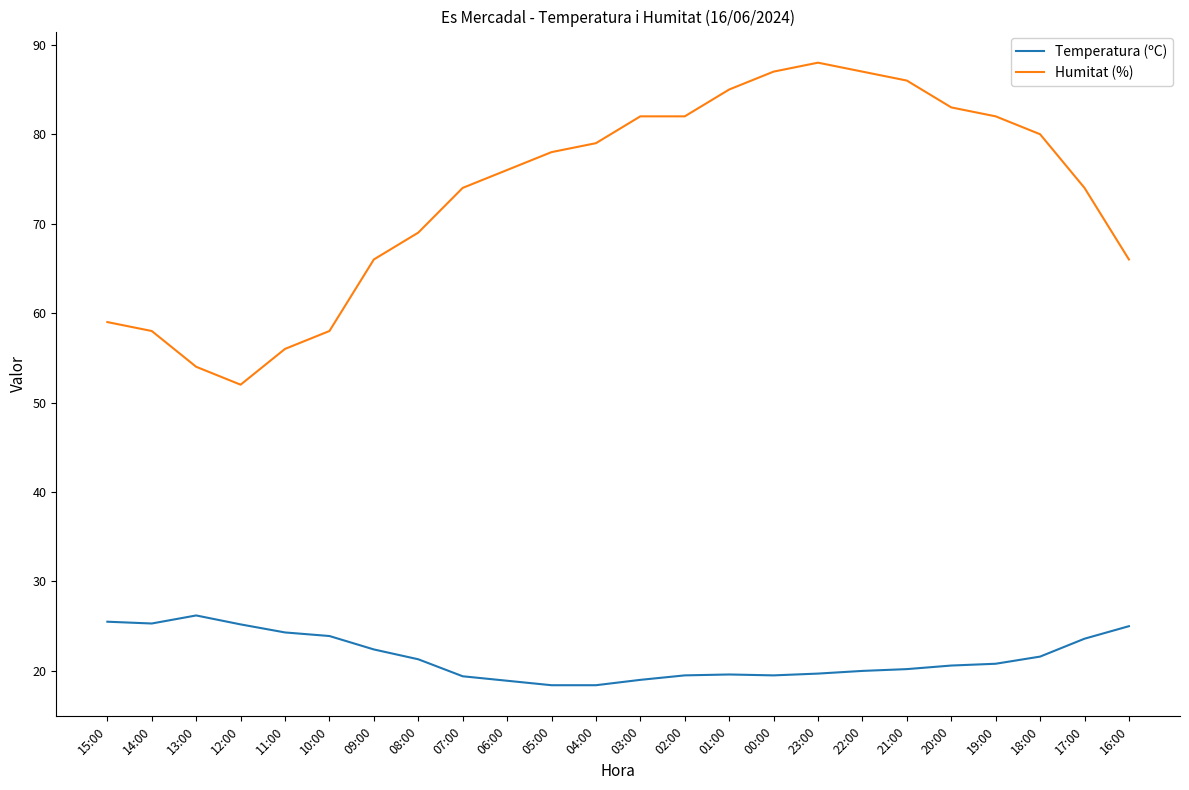

What position from the left is 12:00?

4